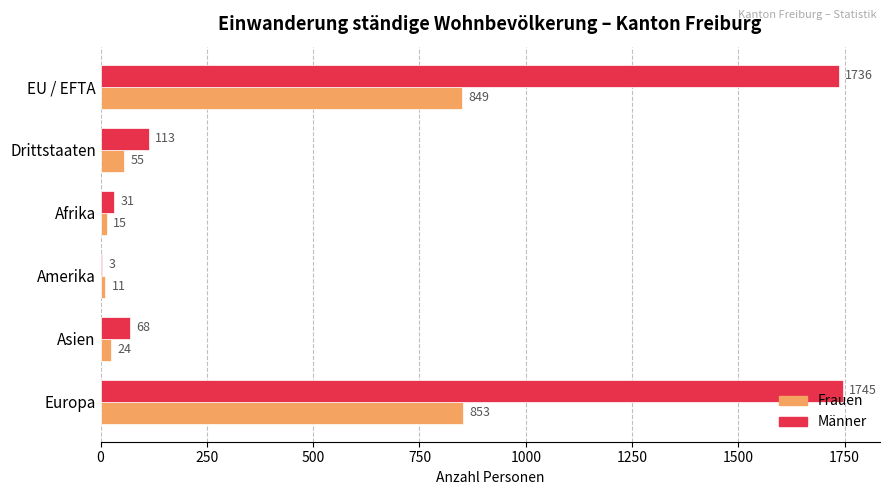

Is the value of Frauen at Asien greater than the value of Männer at Europa?

No